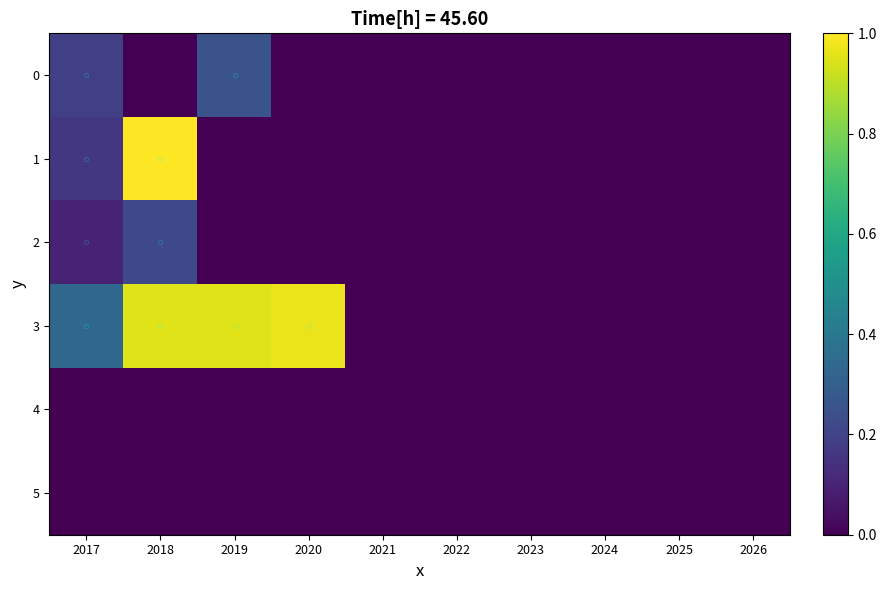

Reading left to right, transcribe all the data shown in this chart.

0: 2017=0.2	2018=0.0	2019=0.3	2020=0.0	2021=0.0	2022=0.0	2023=0.0	2024=0.0	2025=0.0	2026=0.0
1: 2017=0.2	2018=1.0	2019=0.0	2020=0.0	2021=0.0	2022=0.0	2023=0.0	2024=0.0	2025=0.0	2026=0.0
2: 2017=0.1	2018=0.2	2019=0.0	2020=0.0	2021=0.0	2022=0.0	2023=0.0	2024=0.0	2025=0.0	2026=0.0
3: 2017=0.3	2018=1.0	2019=1.0	2020=1.0	2021=0.0	2022=0.0	2023=0.0	2024=0.0	2025=0.0	2026=0.0
4: 2017=0.0	2018=0.0	2019=0.0	2020=0.0	2021=0.0	2022=0.0	2023=0.0	2024=0.0	2025=0.0	2026=0.0
5: 2017=0.0	2018=0.0	2019=0.0	2020=0.0	2021=0.0	2022=0.0	2023=0.0	2024=0.0	2025=0.0	2026=0.0